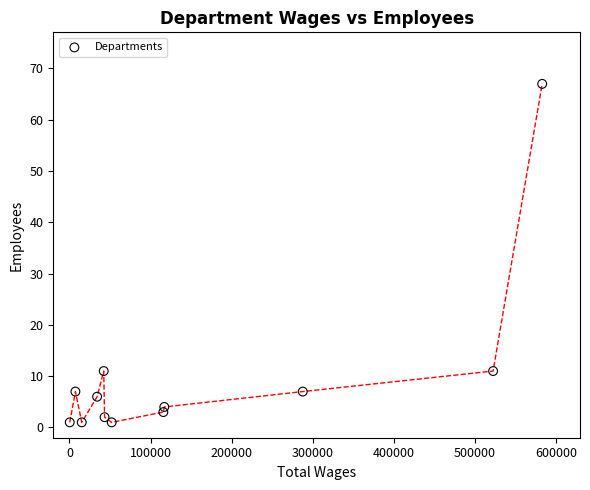

What is the average X value?

151646